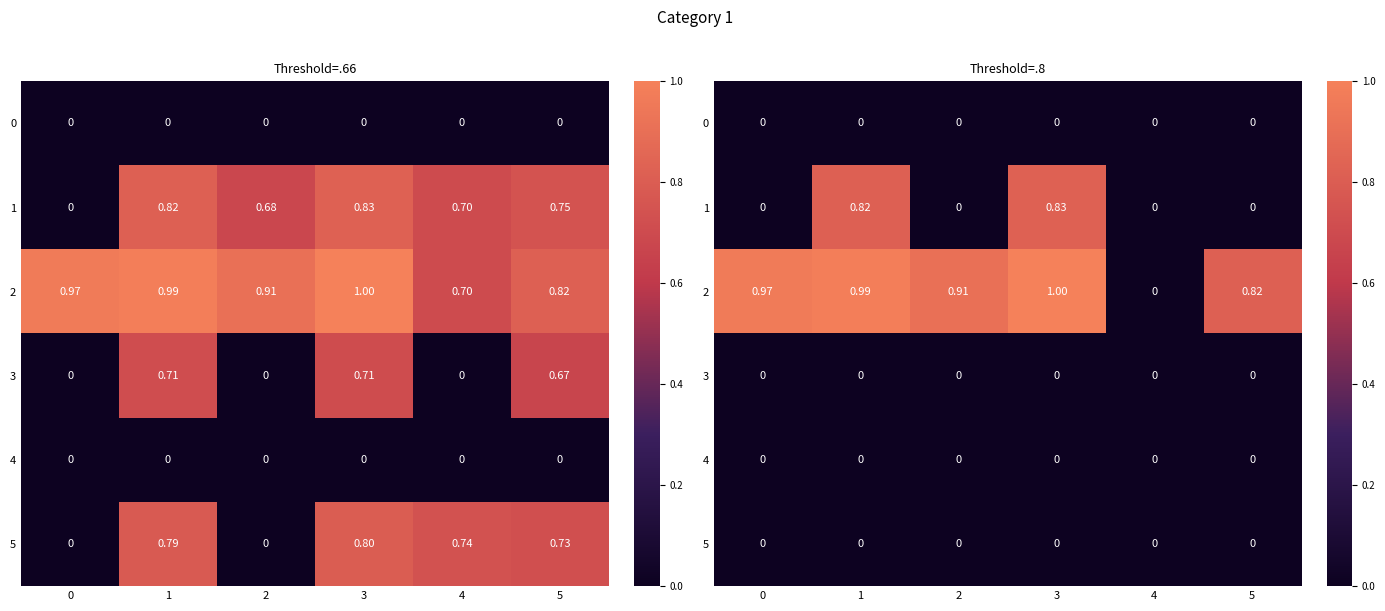

List the labels in order of 1 value, largest first.

3, 1, 0, 2, 4, 5